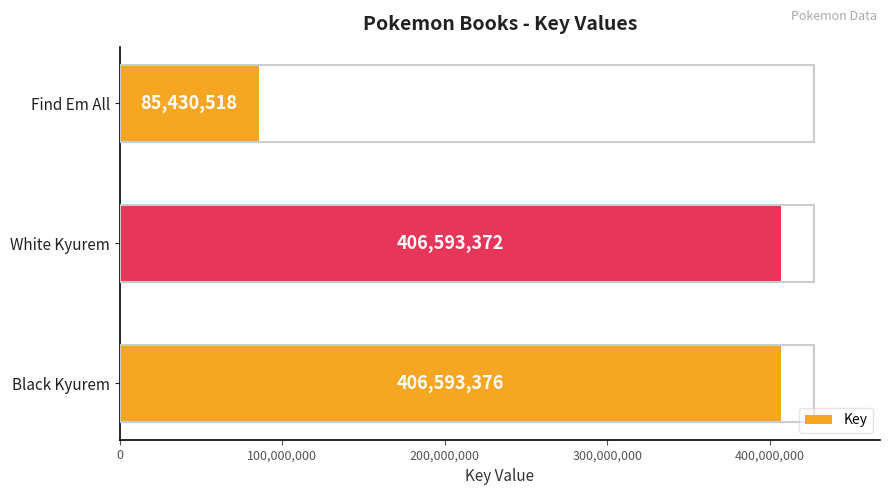

Reading top to bottom, extract all data points from this chart.

85430518	406593372	406593376